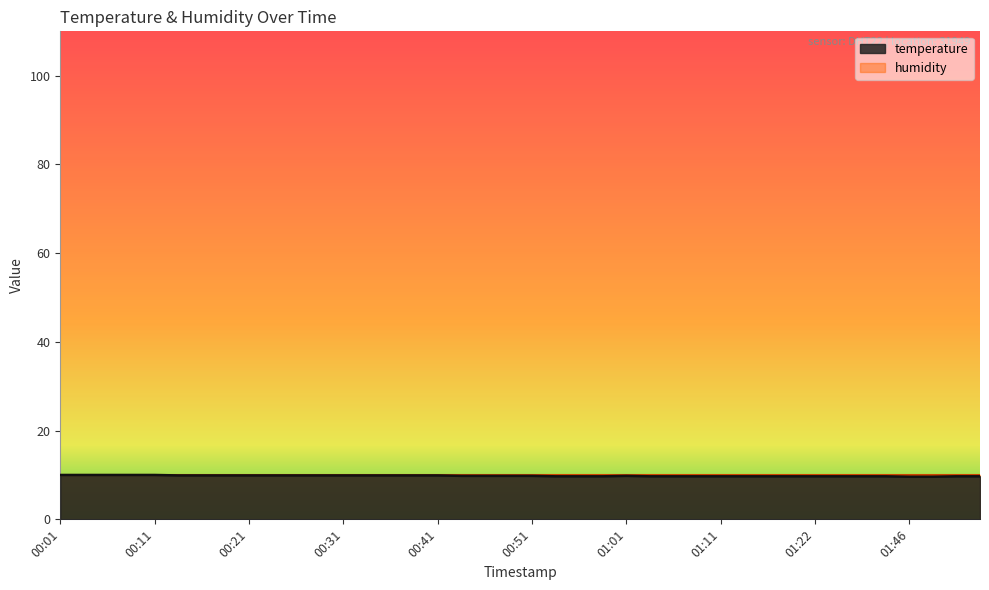

True or false: the data shows 9.7 at 01:51.

True